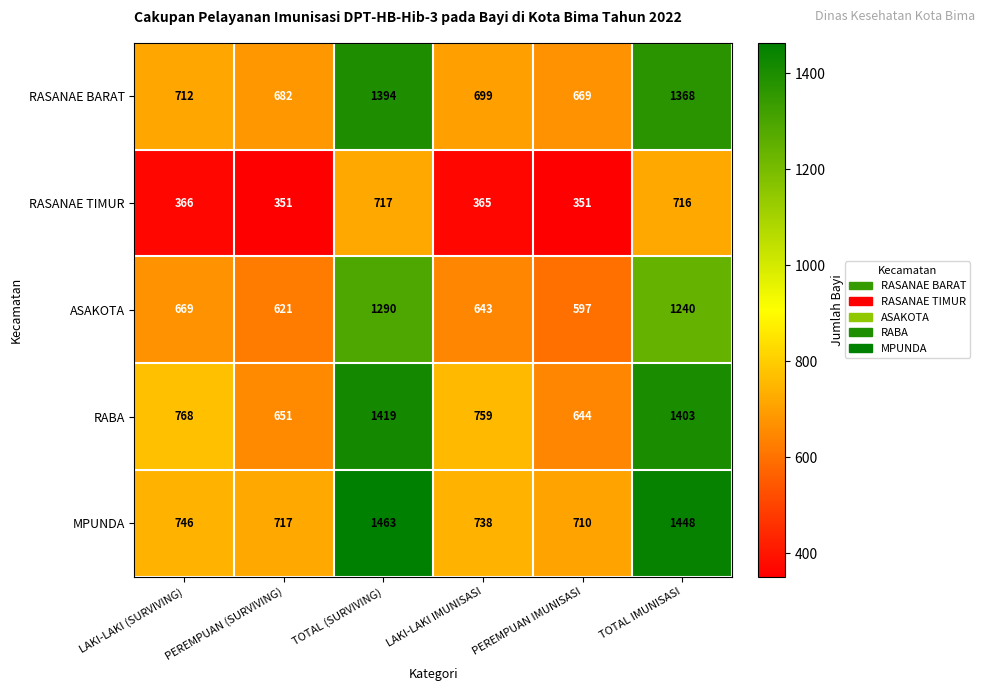

Which series has the largest range (max minus min)?

RABA